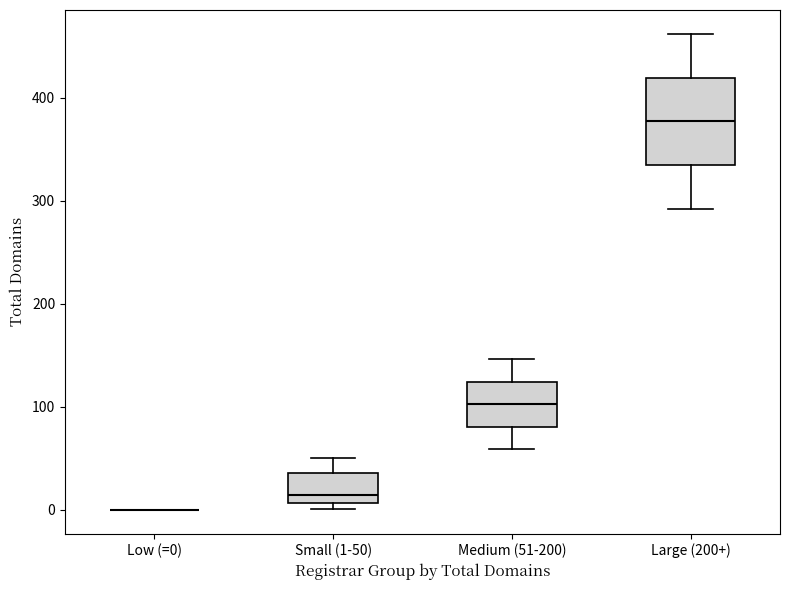

Reading left to right, read every box against the y-axis: the position of its median line, the range the box covers, and the ends of its whiskers. The values are not printed on the chart, so give them approximately, as read against the axis.

Low (=0): box collapsed to a line at 0, whiskers 0 to 0
Small (1-50): median 10 (just above the box's lower edge), box 10 to 40, whiskers 0 to 50
Medium (51-200): median 100, box 80 to 120, whiskers 60 to 150
Large (200+): median 380, box 330 to 420, whiskers 290 to 460